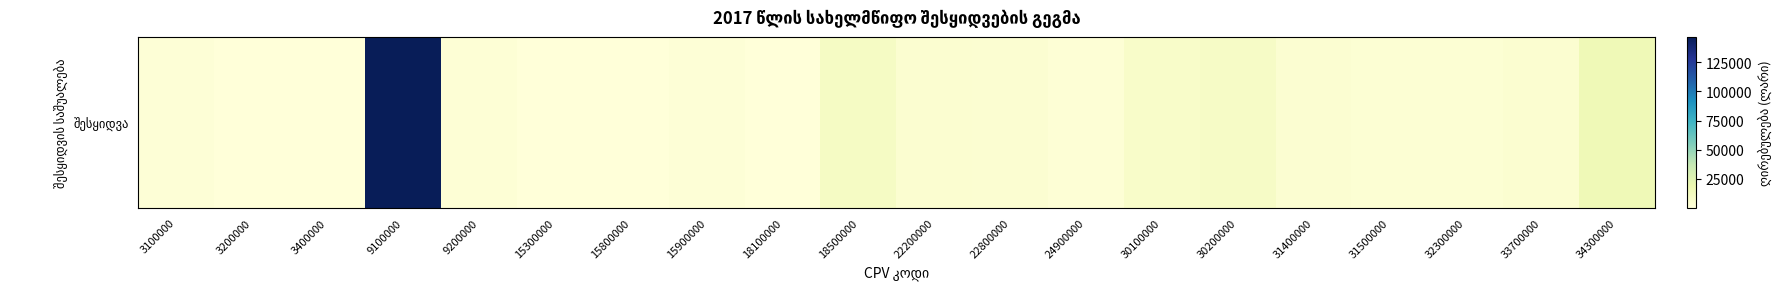

What is the ratio of the value at 15900000 to the value at 3400000?

2.6